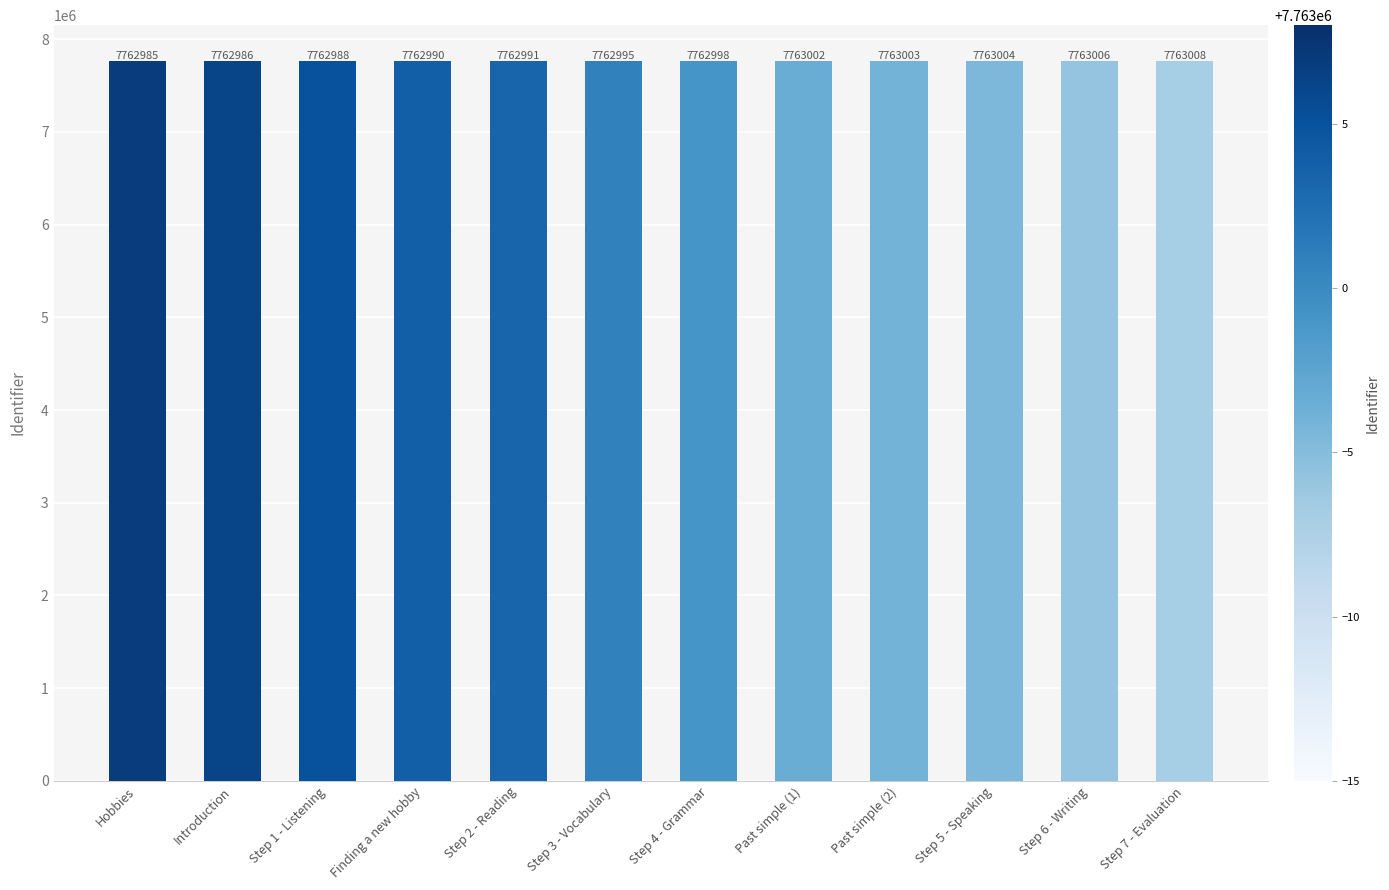

Reading left to right, list all the values displayed in this chart.

7762985	7762986	7762988	7762990	7762991	7762995	7762998	7763002	7763003	7763004	7763006	7763008